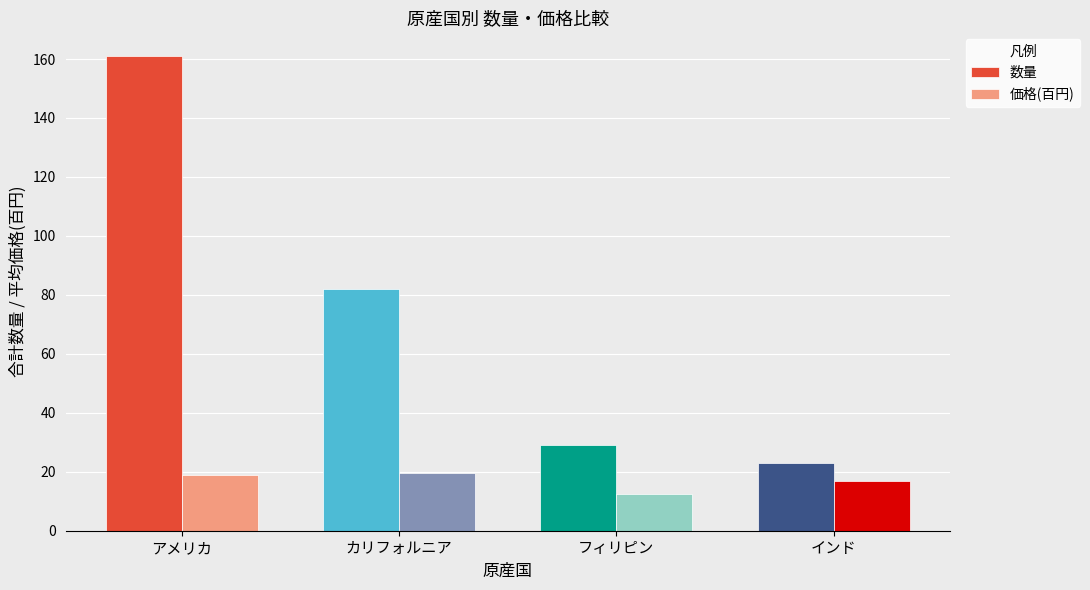

At which category does the chart reach its peak across all series?

アメリカ